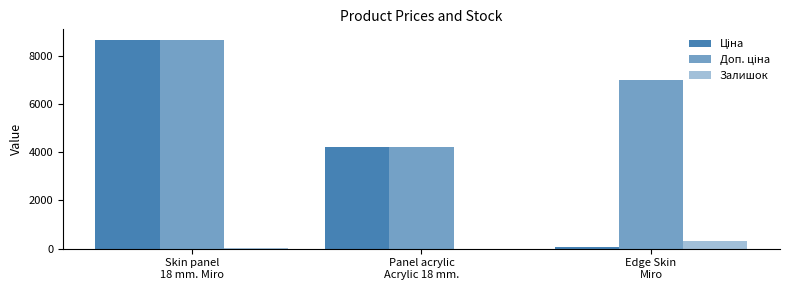

What is the label of the 2nd bar from the left?

Panel acrylic
Acrylic 18 mm.